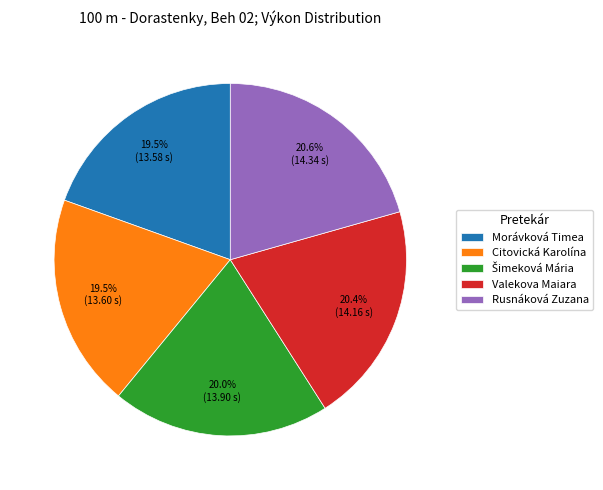

True or false: Valekova Maiara accounts for 20% of the total.

True